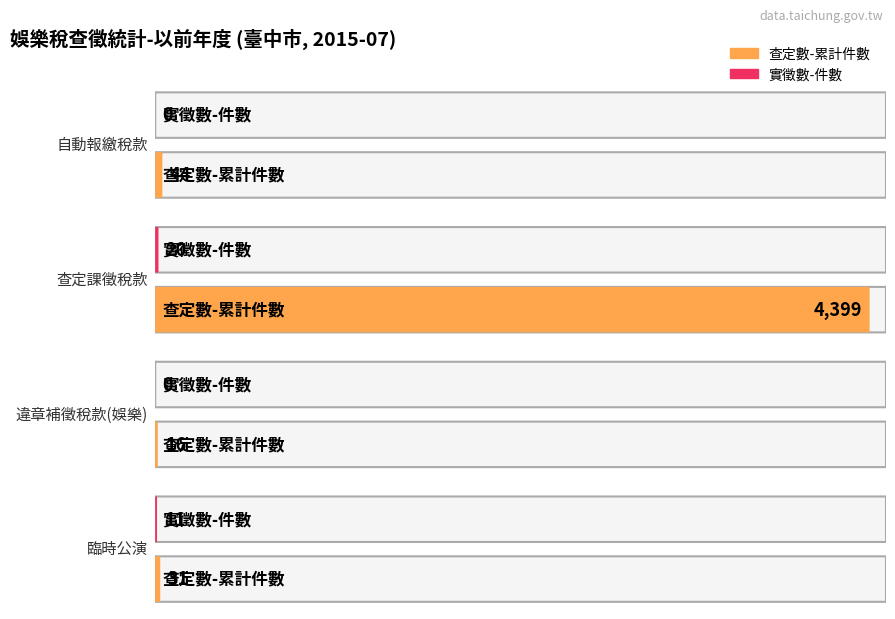

The value of 實徵數-件數 at 自動報繳稅款 is 11. True or false?

False